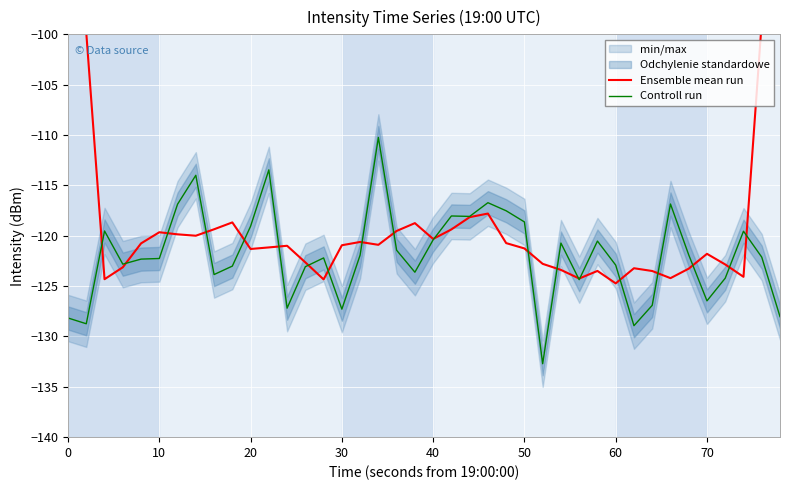

How many values in the Controll run series exceed -122?

19